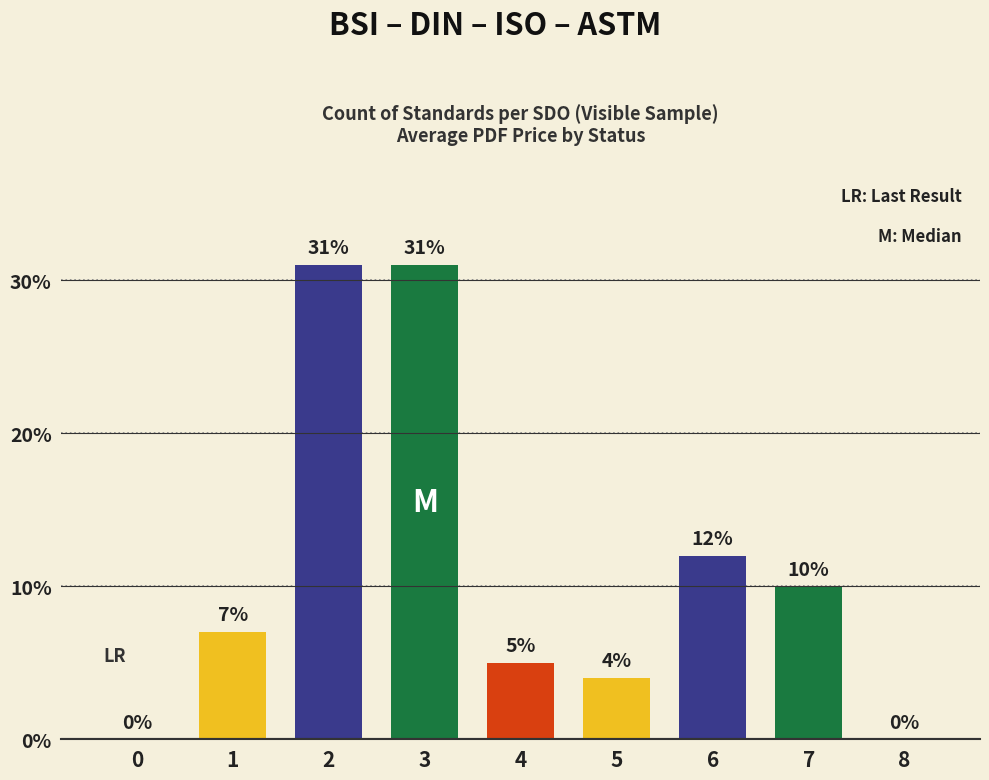

Read the value at 1, to the nearest 5.

5